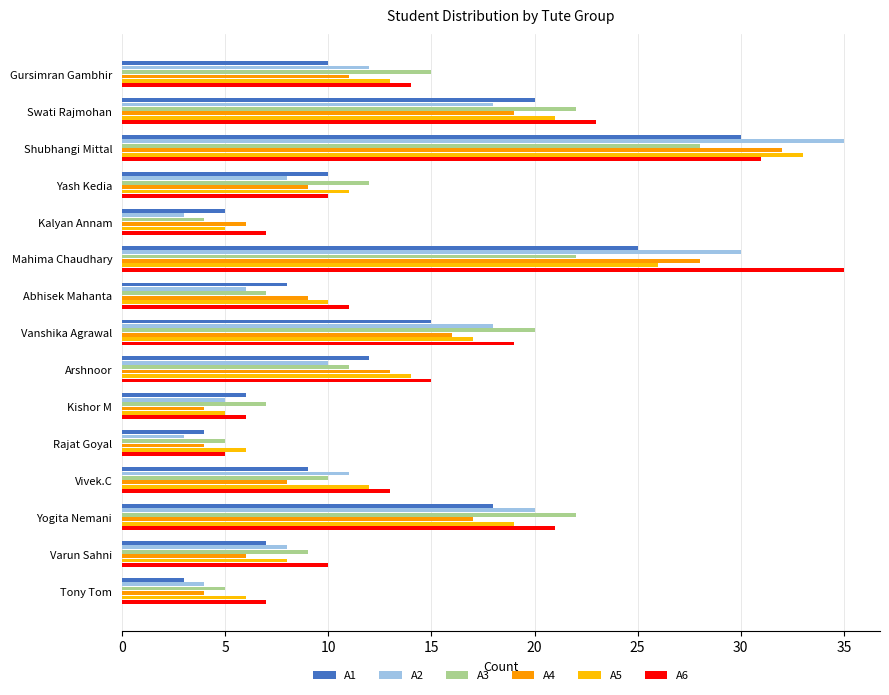

How many values in the A3 series are below 11?

7